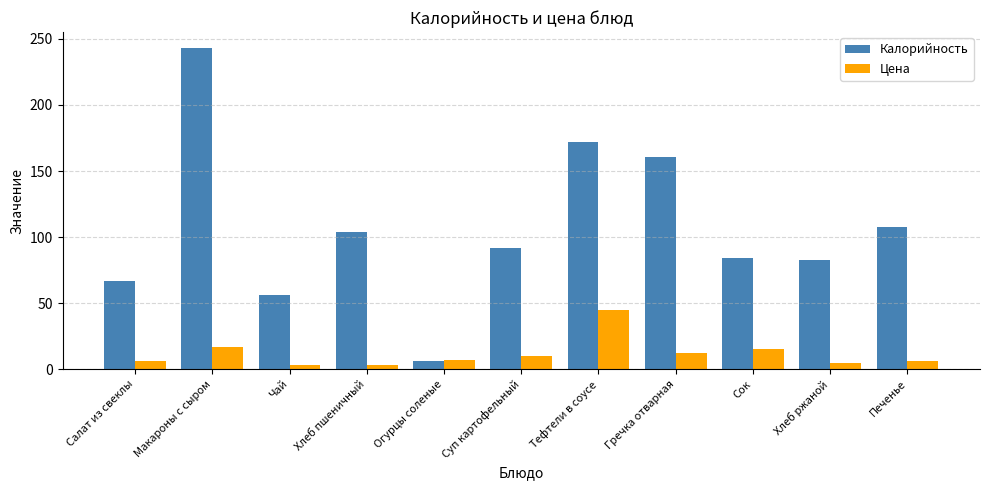

What is the maximum value shown in the chart?

243.0